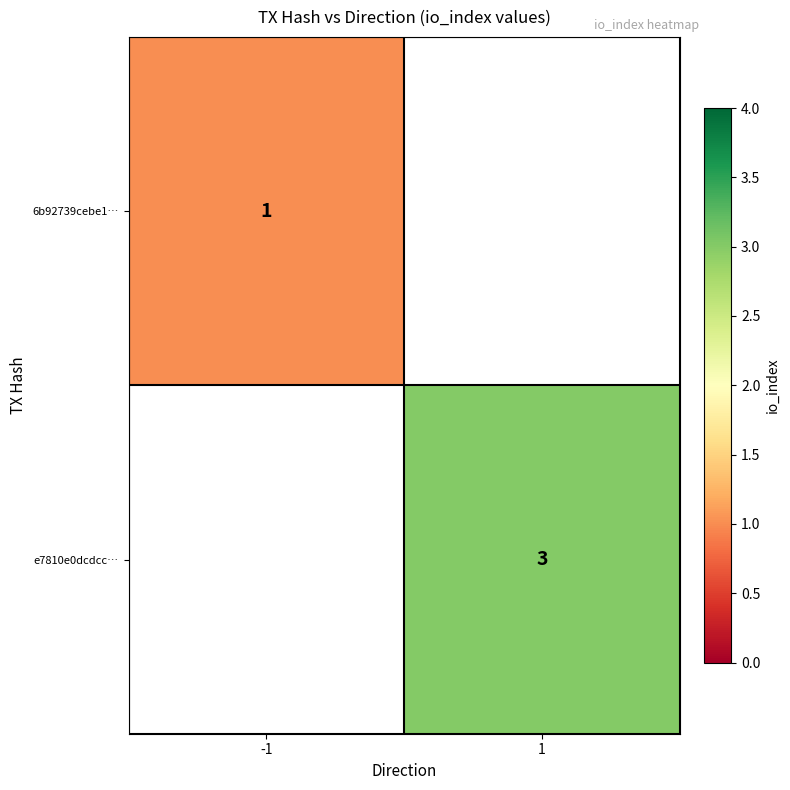

Which category has the highest value across all series?

1